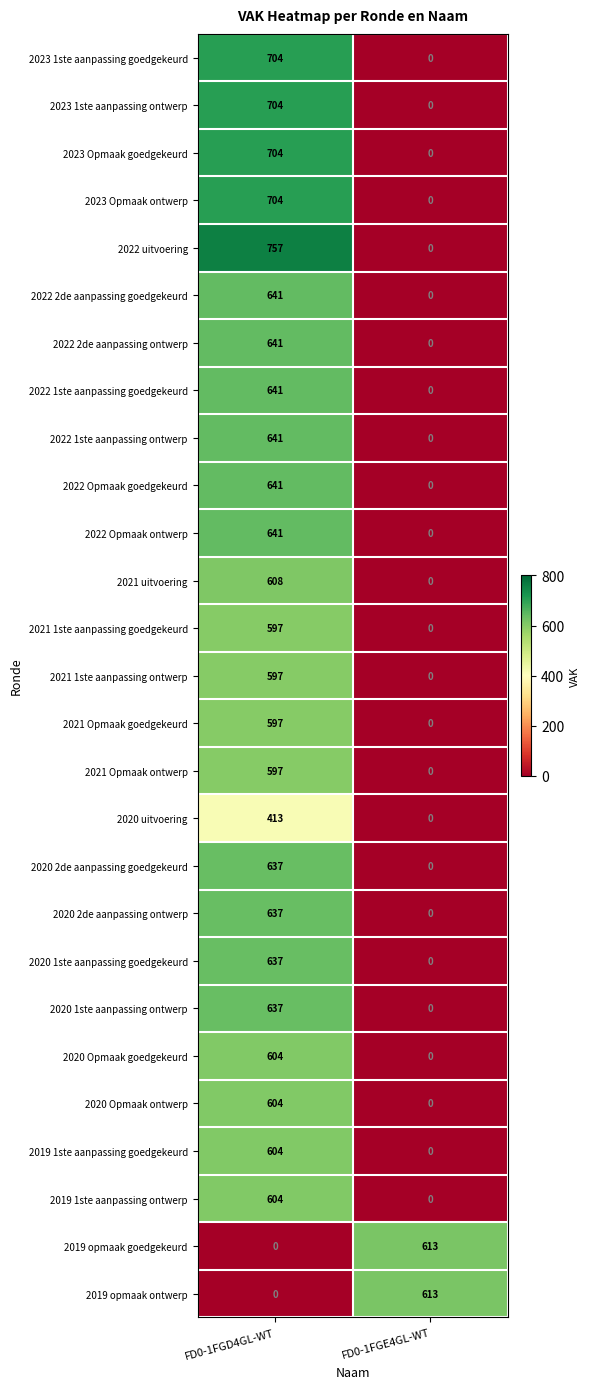

The value of 2020 uitvoering at FD0-1FGD4GL-WT is 218. True or false?

False